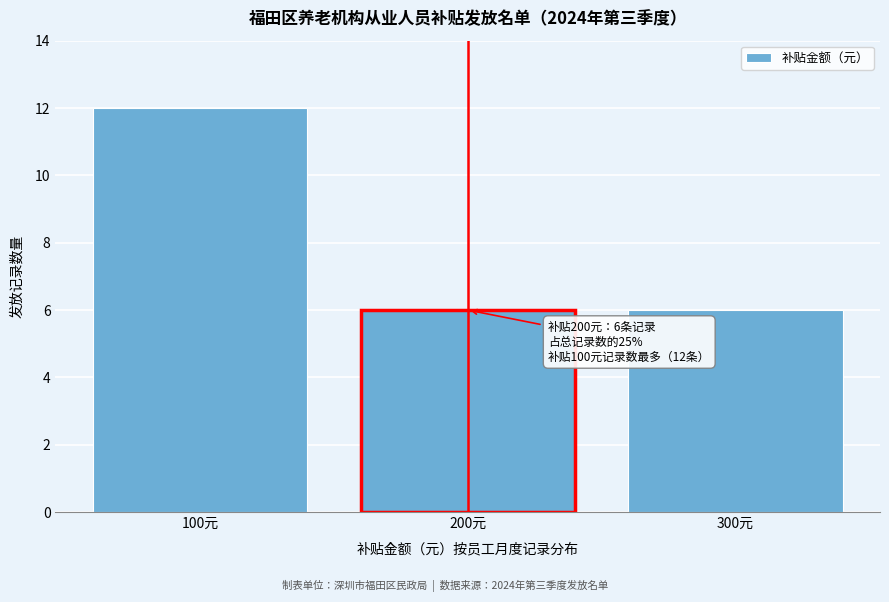

Reading left to right, list all the values displayed in this chart.

100元=12	200元=6	300元=6